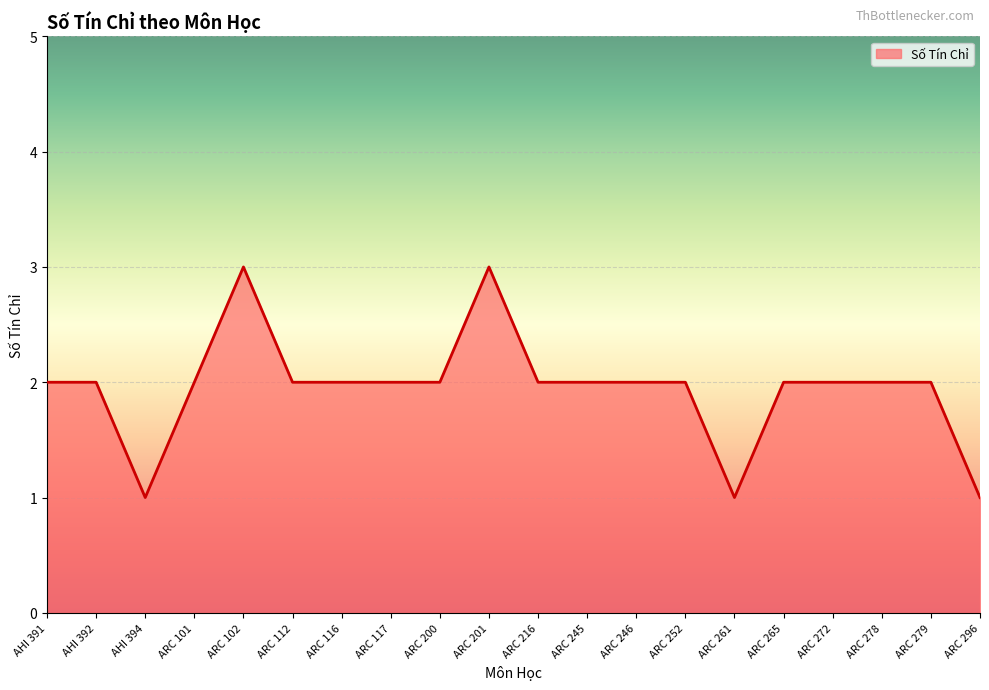

What is the difference between the maximum and second lowest values?

2